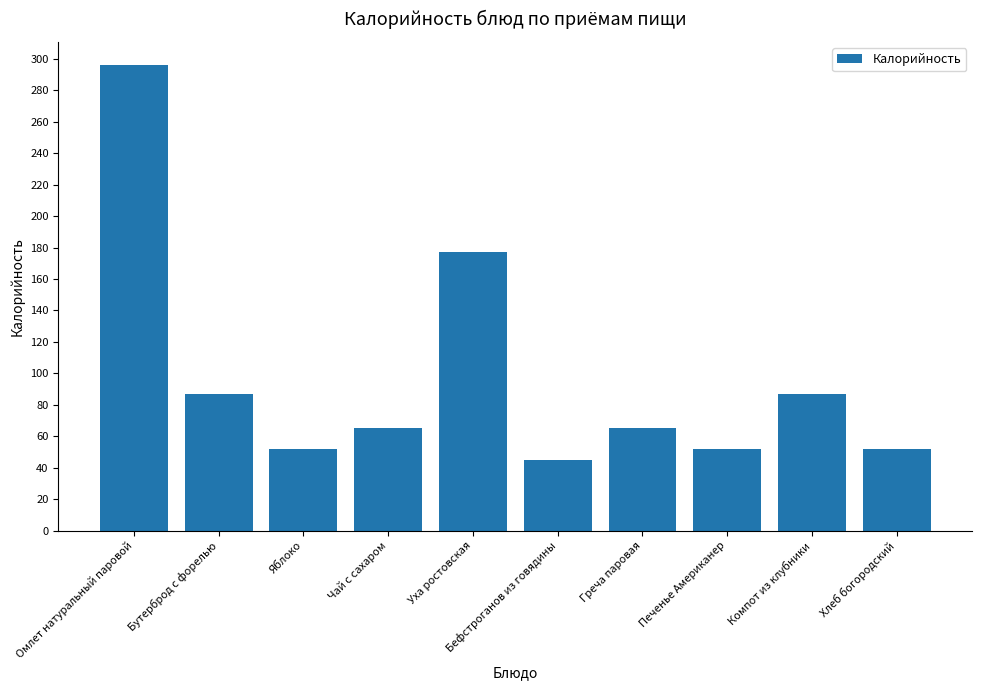

True or false: the data shows 45.0 at Бефстроганов из говядины.

True